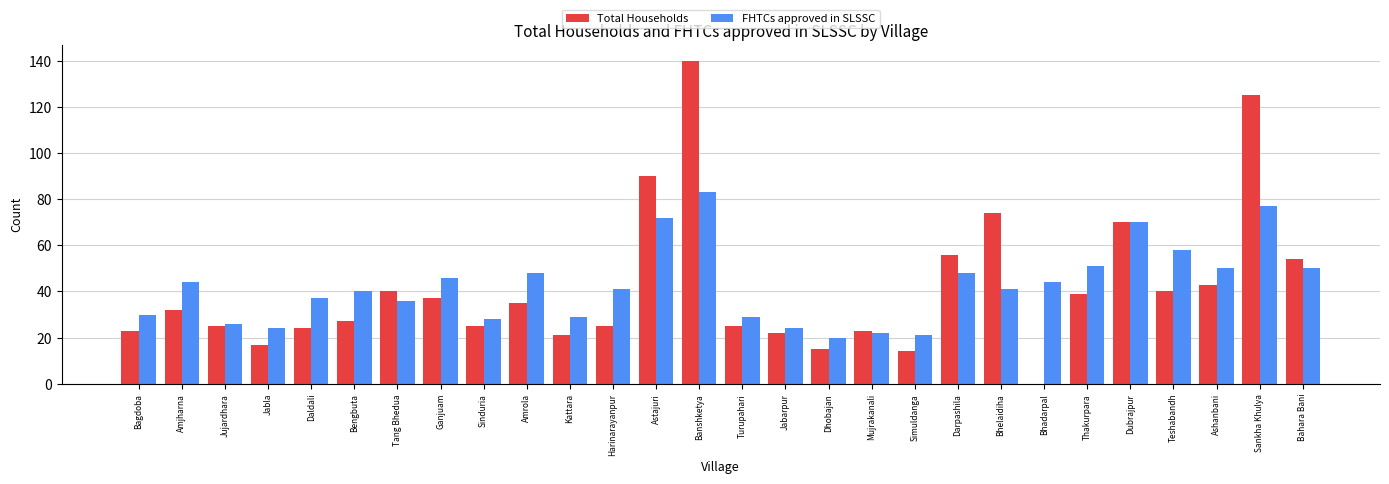

What is the sum of the Total Households values at Jabarpur and Amrola?

57